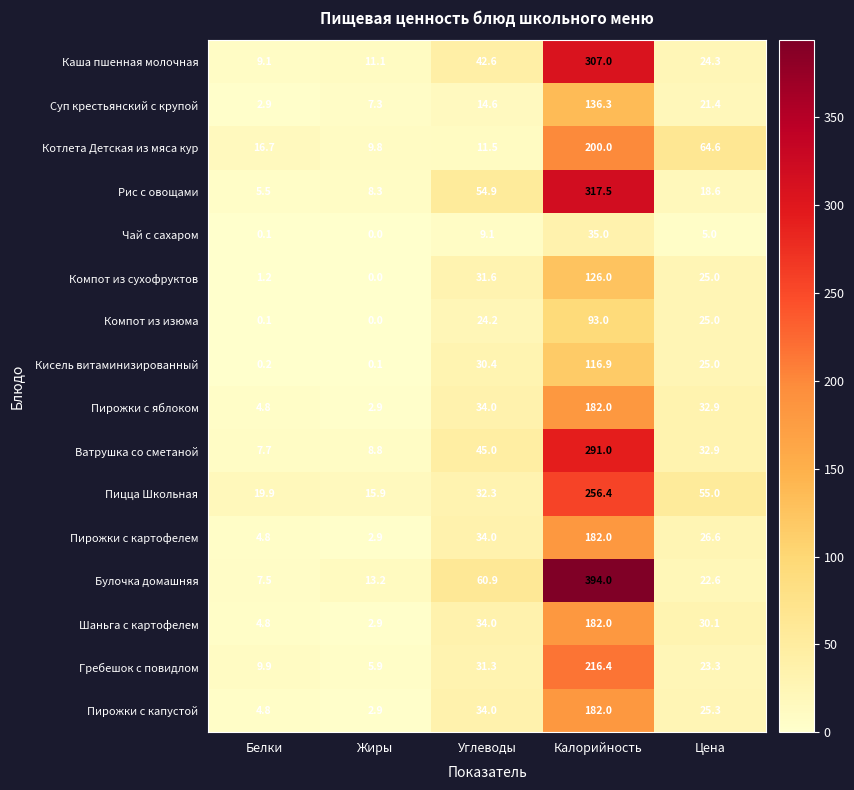

At which label is Шаньга с картофелем closest to 92?

Углеводы